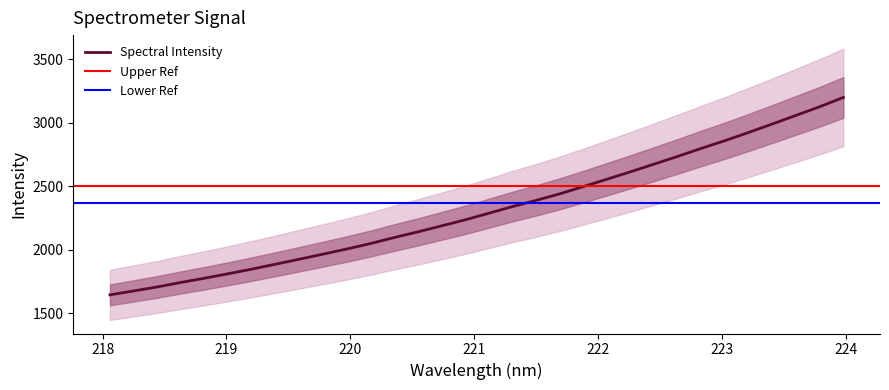

How many lines are shown in the chart?

1